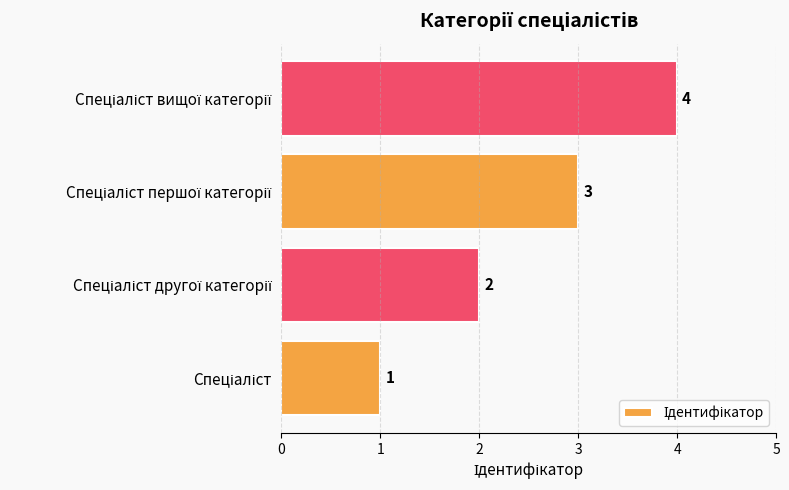

What is the difference between the maximum and minimum values?

3